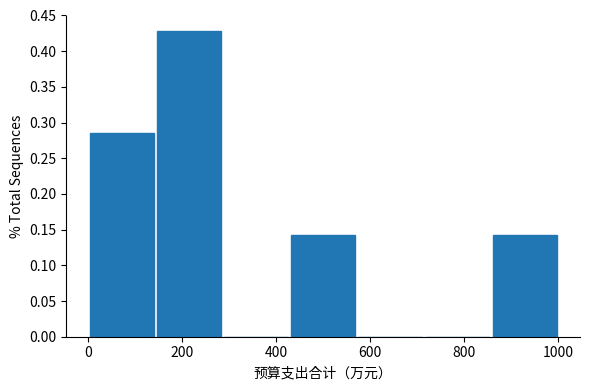

Which range on the x-axis has the tallest bar?

140 to 280